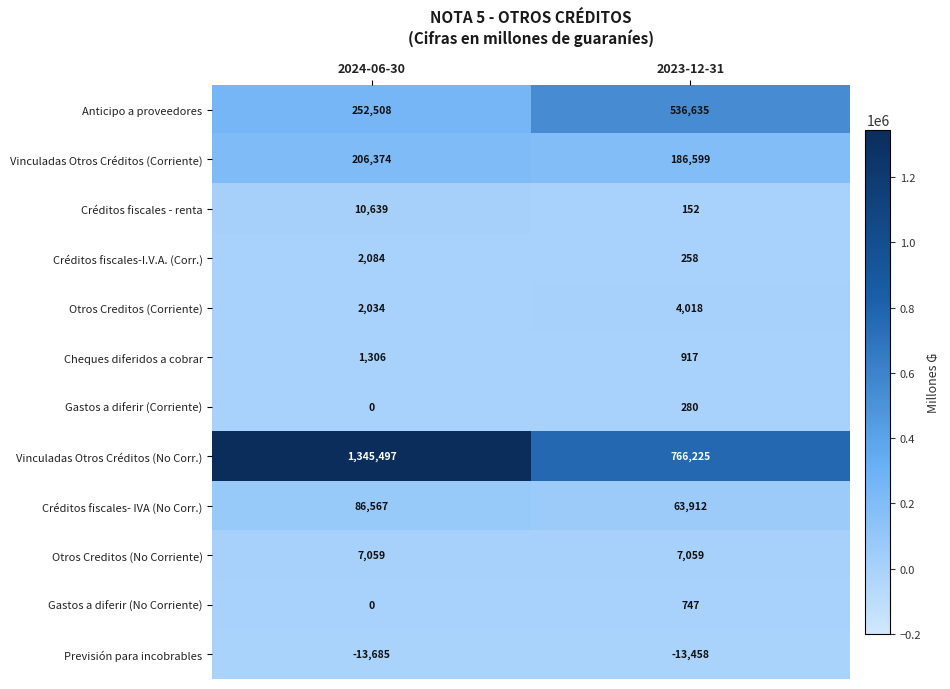

Reading left to right, transcribe all the data shown in this chart.

Anticipo a proveedores: 2024-06-30=252508	2023-12-31=536635
Vinculadas Otros Créditos (Corriente): 2024-06-30=206374	2023-12-31=186599
Créditos fiscales - renta: 2024-06-30=10639	2023-12-31=152
Créditos fiscales-I.V.A. (Corr.): 2024-06-30=2084	2023-12-31=258
Otros Creditos (Corriente): 2024-06-30=2034	2023-12-31=4018
Cheques diferidos a cobrar: 2024-06-30=1306	2023-12-31=917
Gastos a diferir (Corriente): 2024-06-30=0	2023-12-31=280
Vinculadas Otros Créditos (No Corr.): 2024-06-30=1345497	2023-12-31=766225
Créditos fiscales- IVA (No Corr.): 2024-06-30=86567	2023-12-31=63912
Otros Creditos (No Corriente): 2024-06-30=7059	2023-12-31=7059
Gastos a diferir (No Corriente): 2024-06-30=0	2023-12-31=747
Previsión para incobrables: 2024-06-30=-13685	2023-12-31=-13458